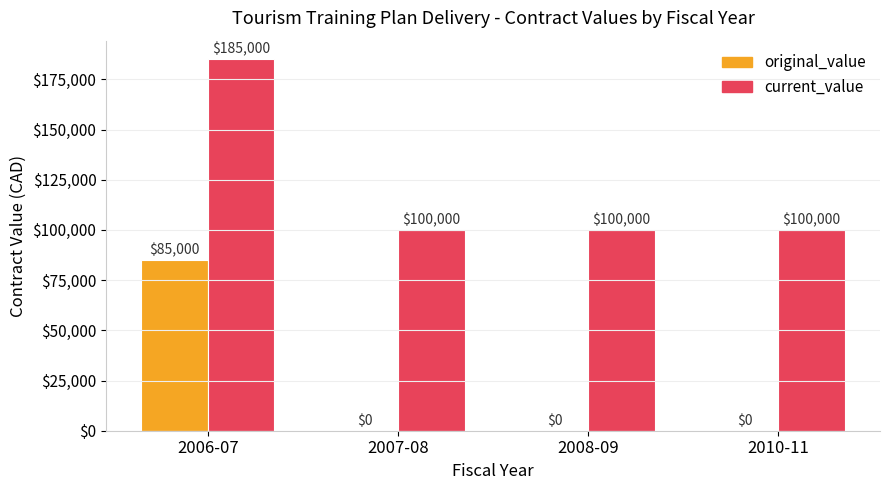

Count the number of categories in the chart.

4